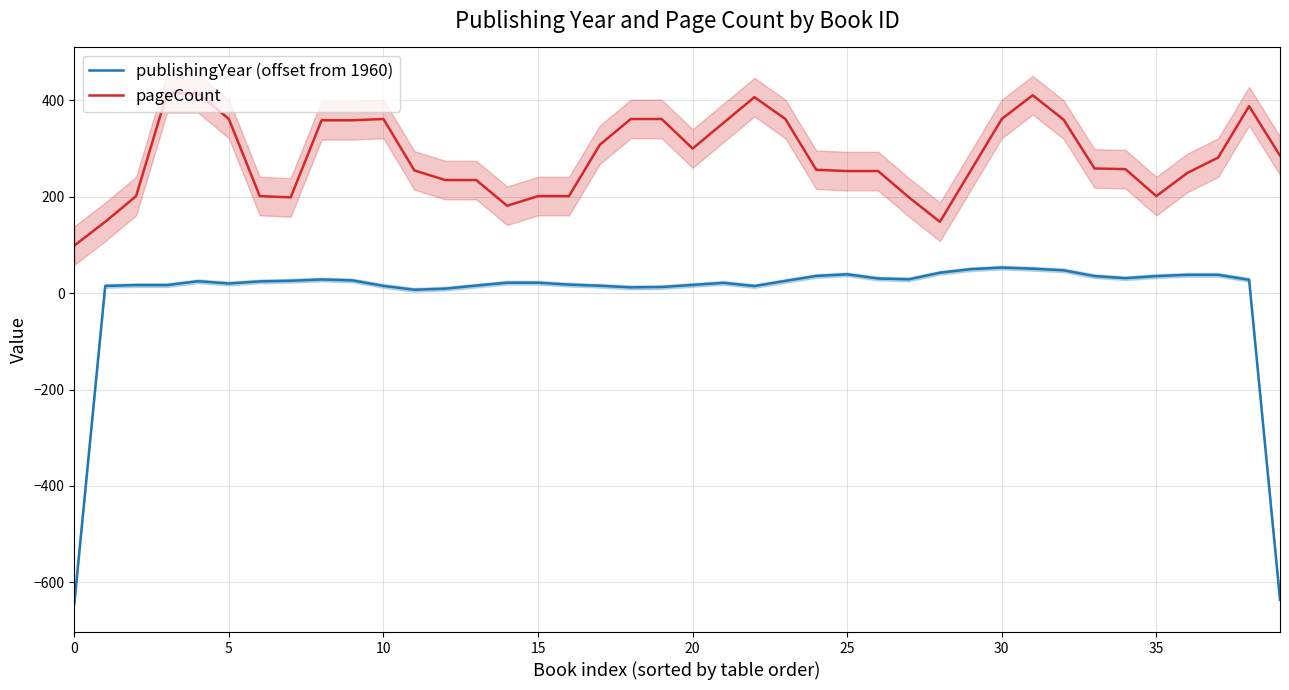

True or false: pageCount has a value of 700.4 at 15.

False